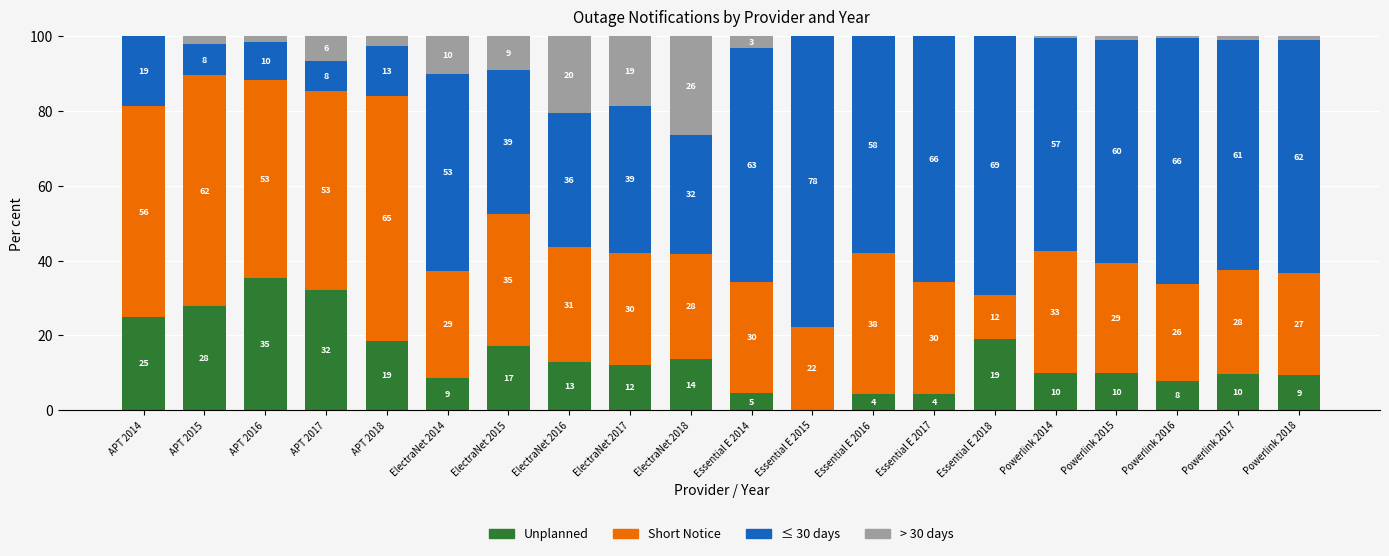

What position from the right is Essential E 2017?

7